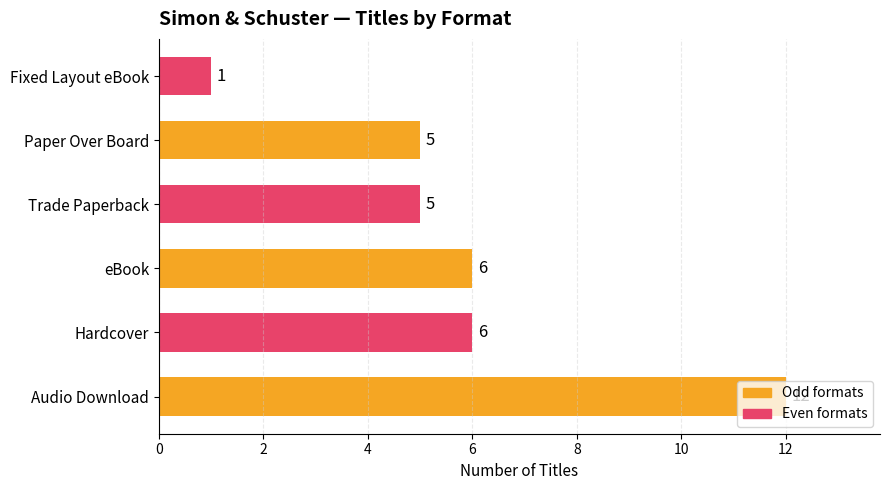

Between Audio Download and Trade Paperback, which is larger?

Audio Download